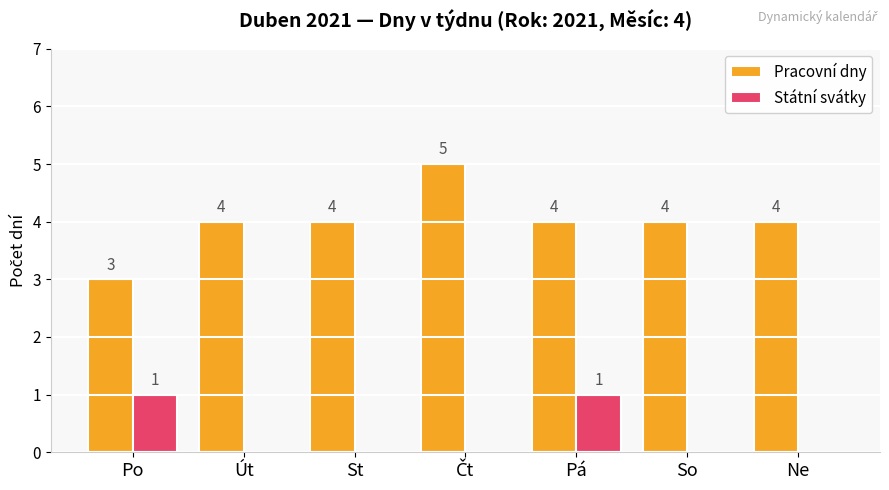

What is the greatest value displayed?

5